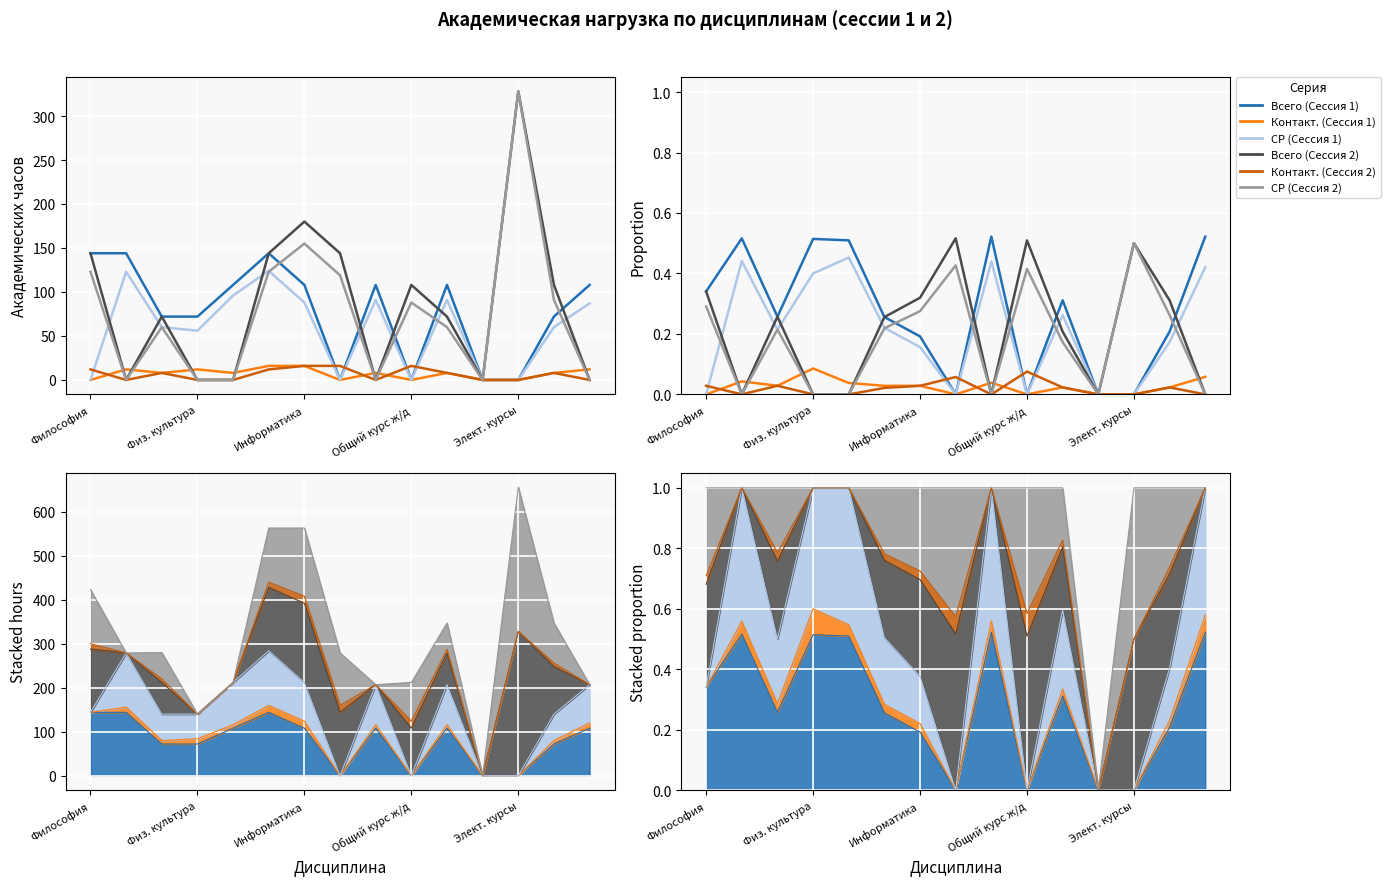

How many values in СР (Сессия 1) are above zero?

10